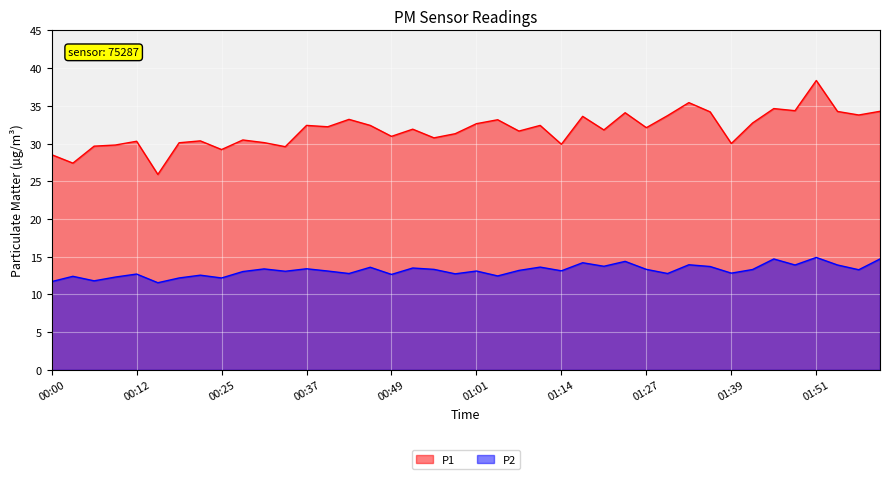

Which category has the highest value in the P2 series?

01:51